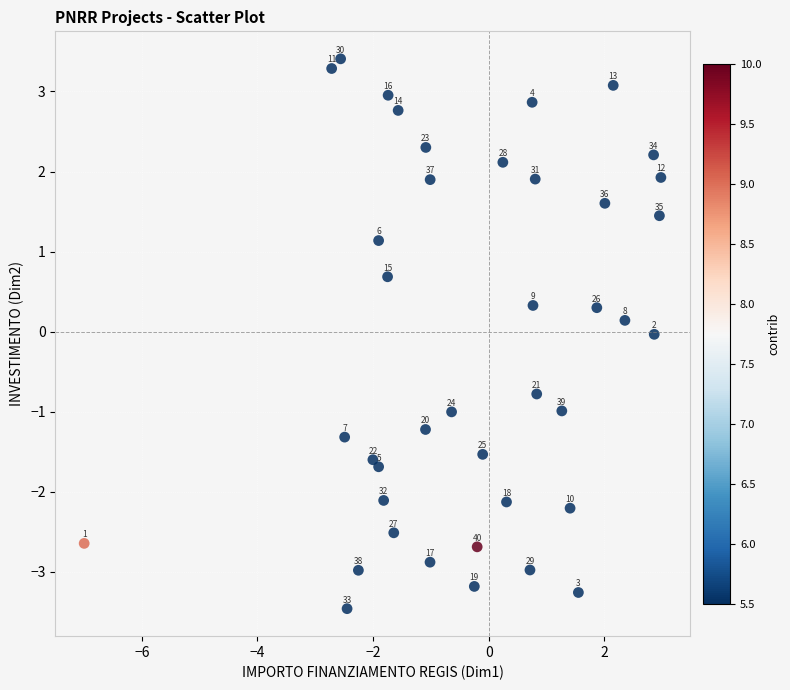

What is the range of X values (max minus min)?

10.0